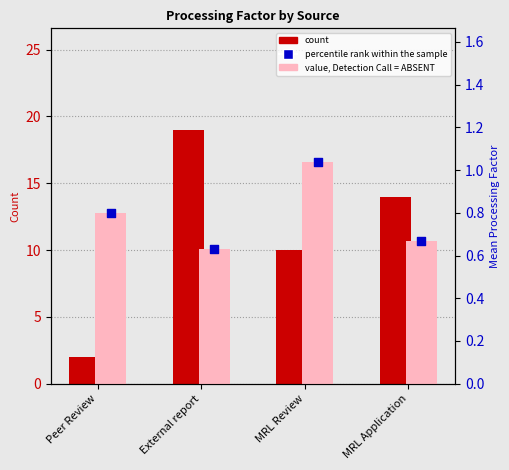

Which series contains the highest Y value?

count